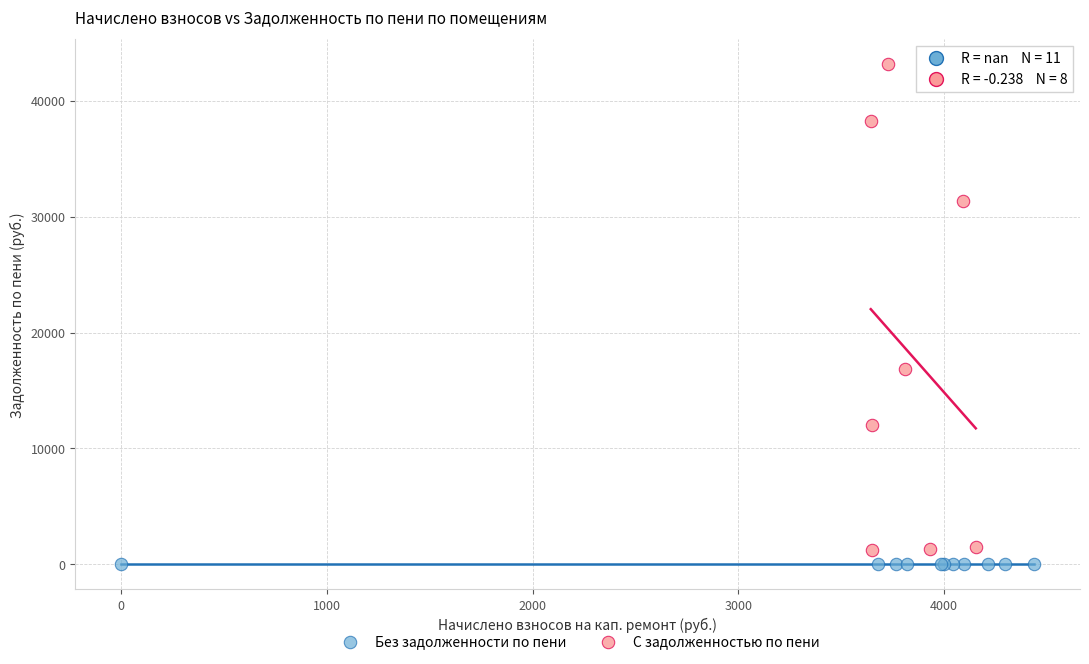

Which series reaches the maximum Y coordinate?

С задолженностью по пени